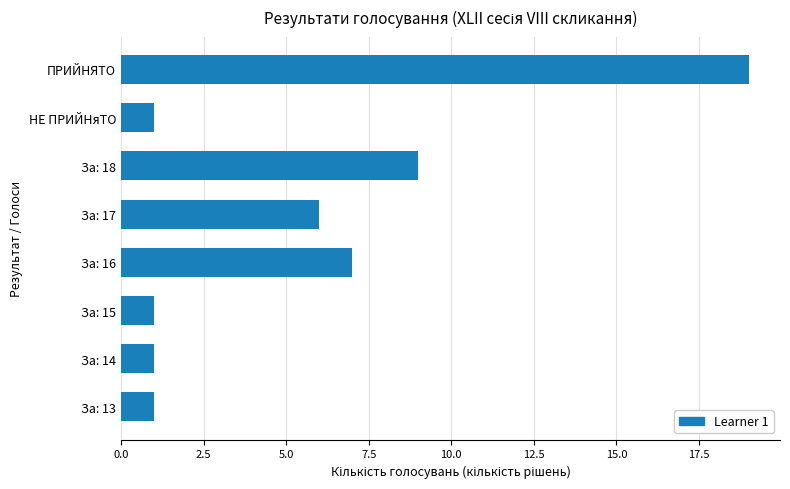

True or false: the data shows 31 at ПРИЙНЯТО.

False